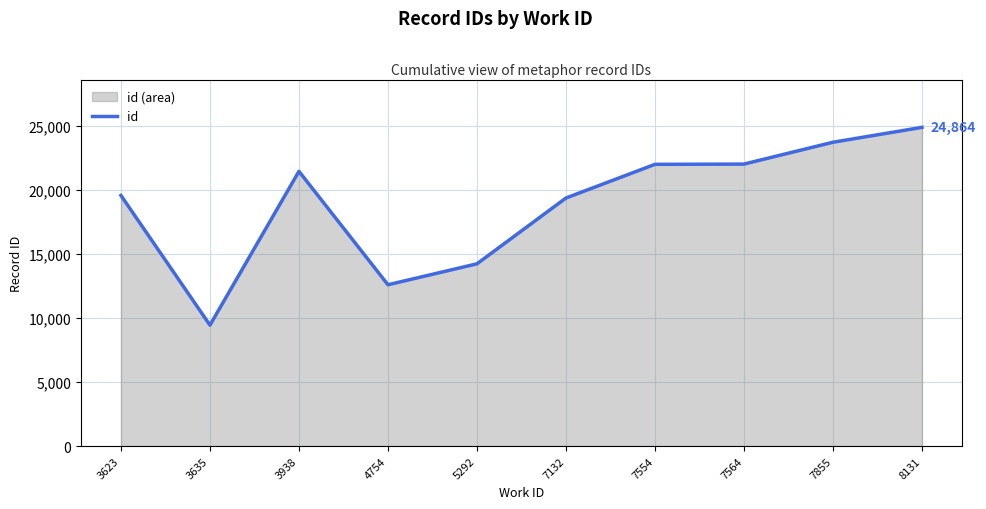

What is the maximum value shown in the chart?

24864